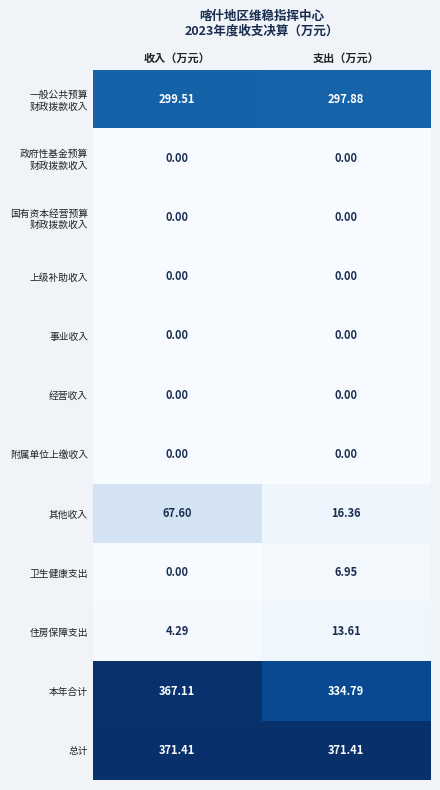

At which label is 本年合计 closest to 350?

支出（万元）